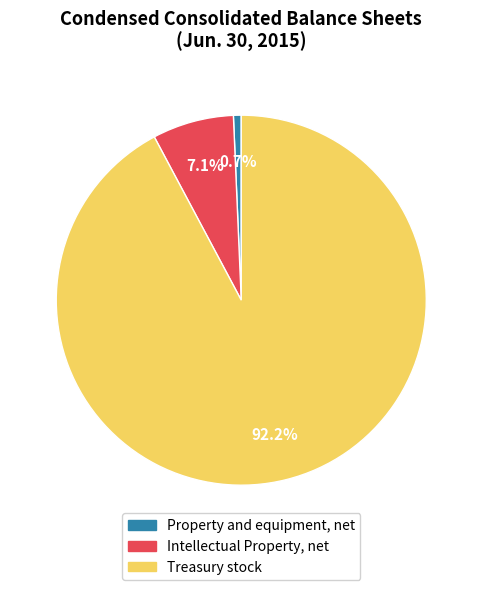

Which category has the smallest portion of the pie?

Property and equipment, net